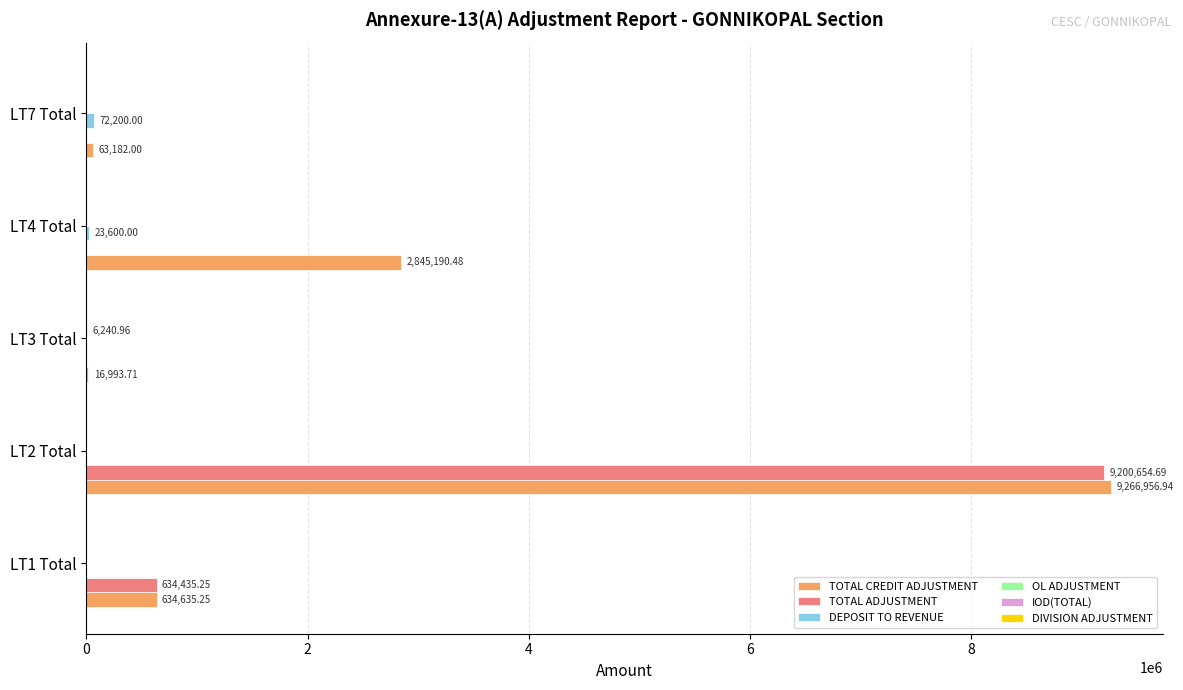

How many series are shown in this chart?

5